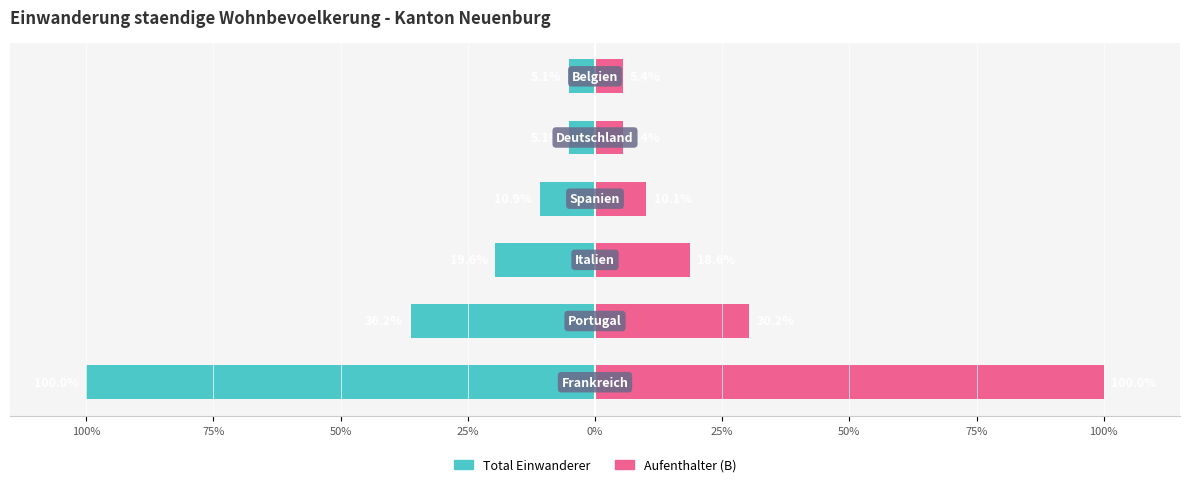

Are the bars grouped side by side (vs. stacked)?

Yes